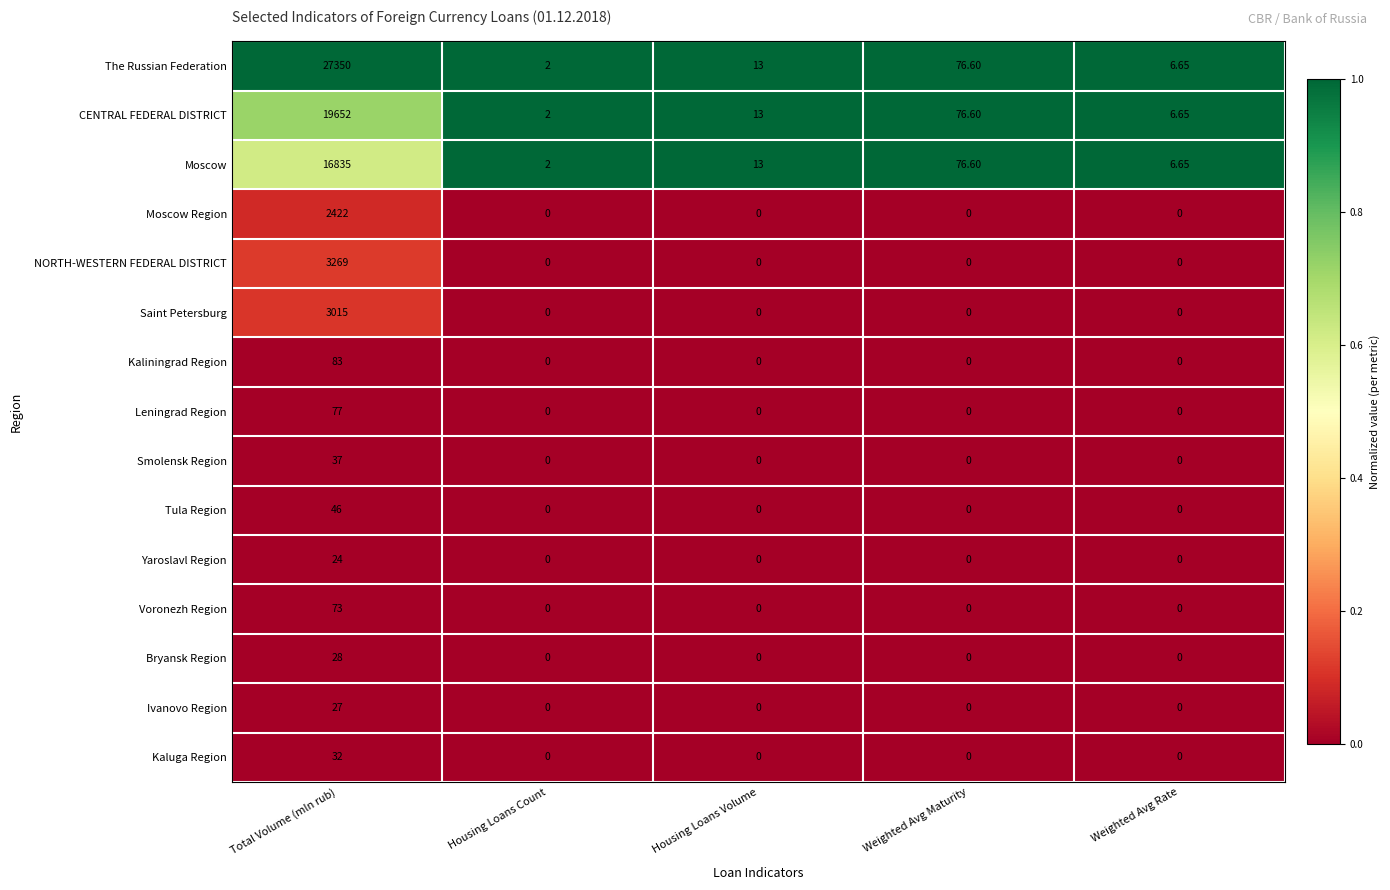

Which series has the largest range (max minus min)?

The Russian Federation